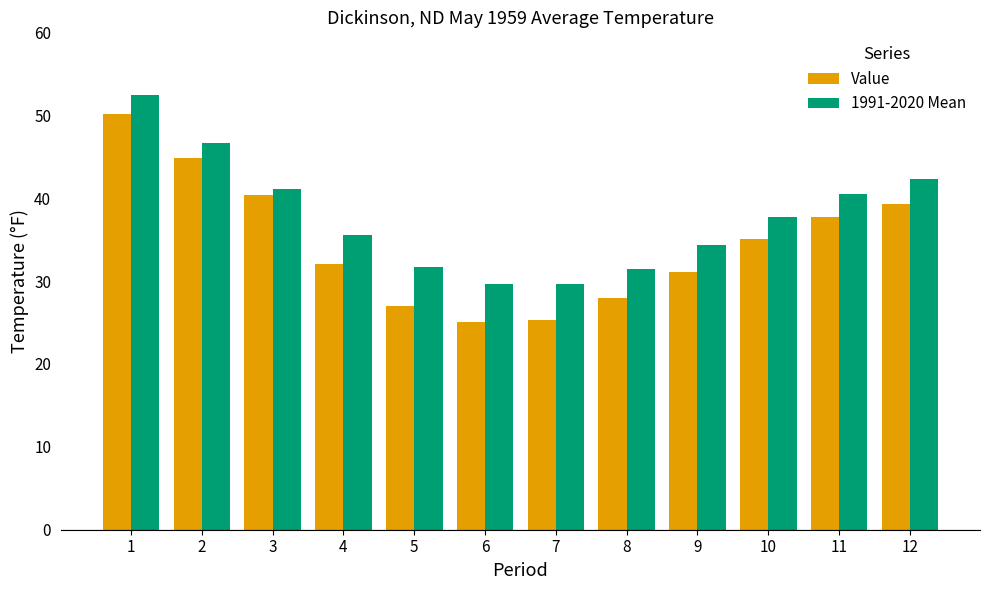

How many values in the 1991-2020 Mean series exceed 37?

6